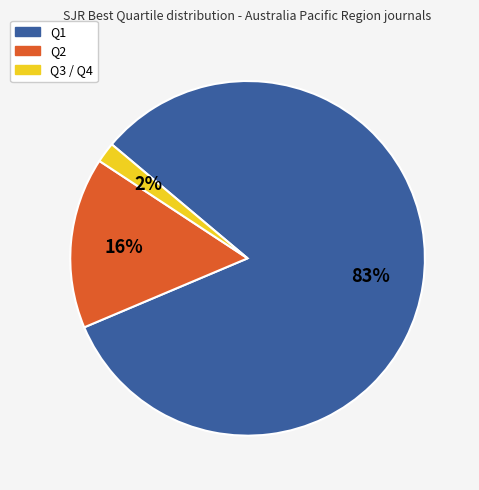

Is there any slice that represents more than half of the pie?

Yes